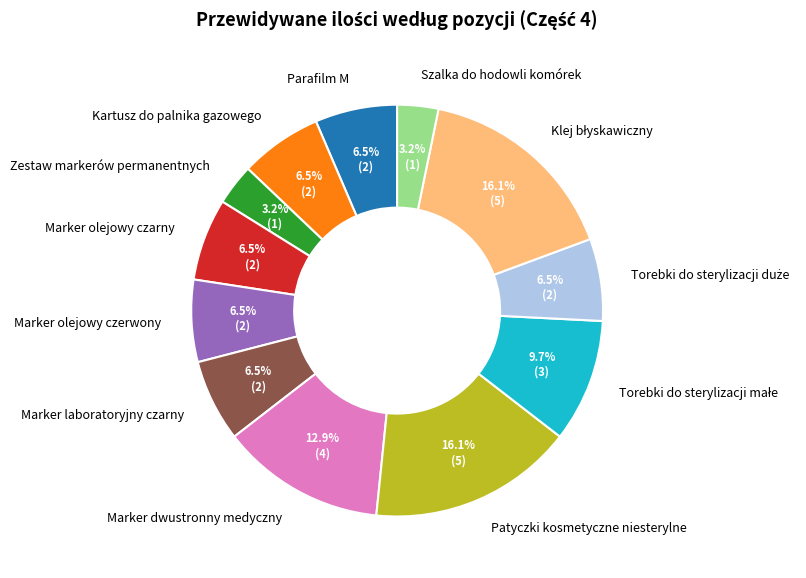

Does Marker olejowy czarny account for over 50% of the chart?

No